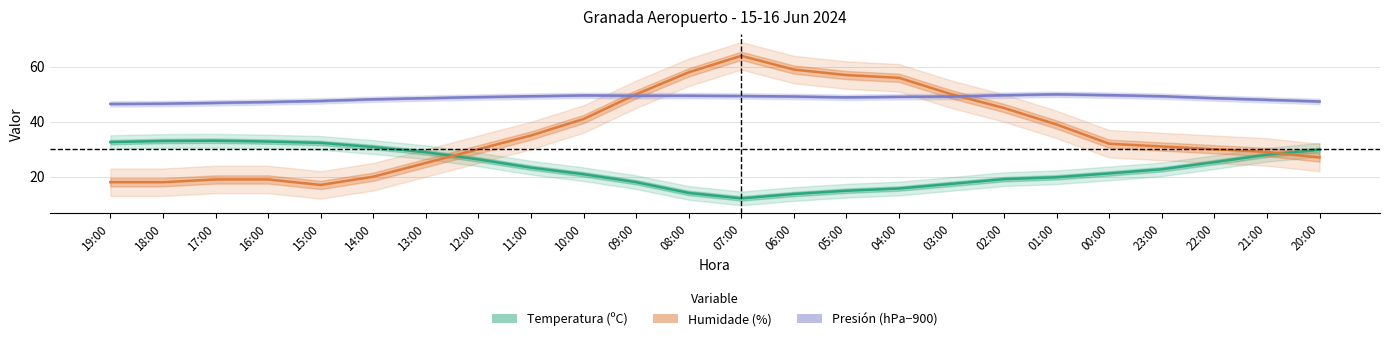

Which series has the largest range (max minus min)?

Humidade (%)